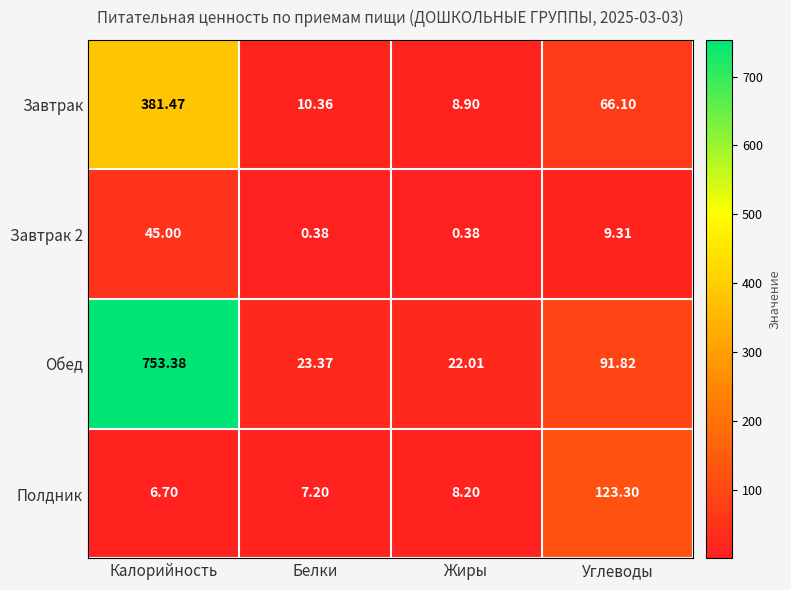

Rank the series by their maximum value, from lowest to highest.

Завтрак 2, Полдник, Завтрак, Обед